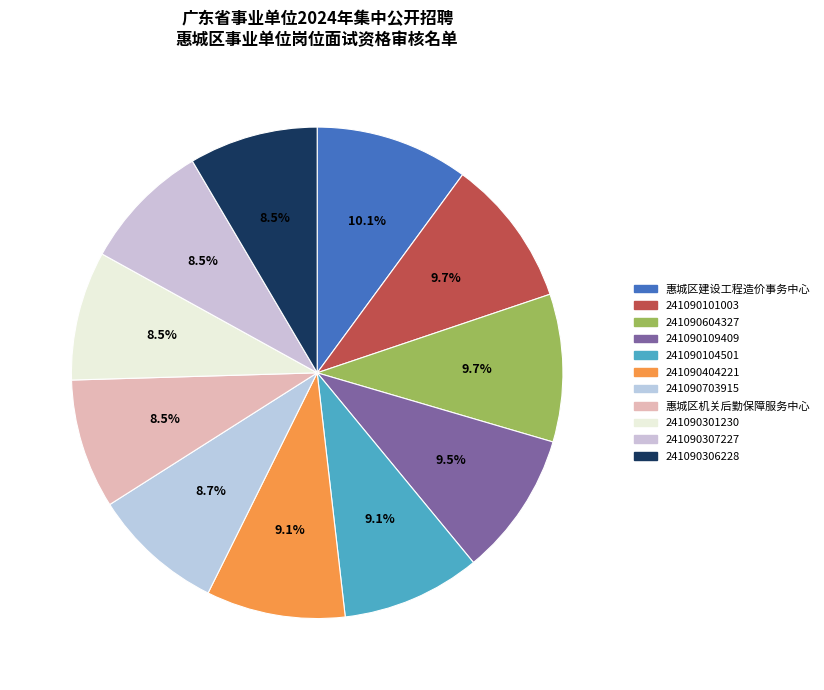

Does any single category account for the majority?

No